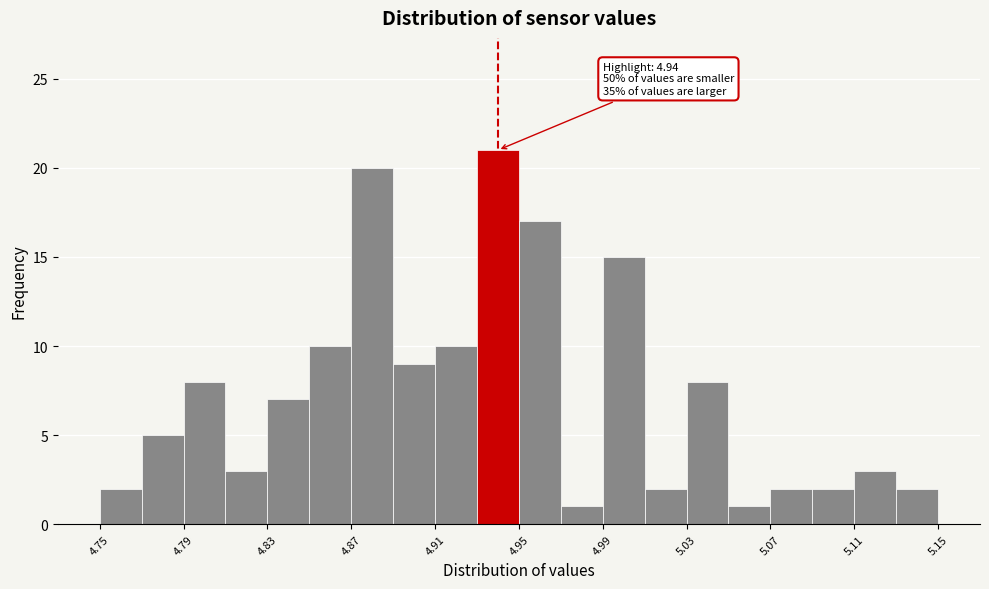

Over which range of the x-axis is the bar tallest?

4.93 to 4.95